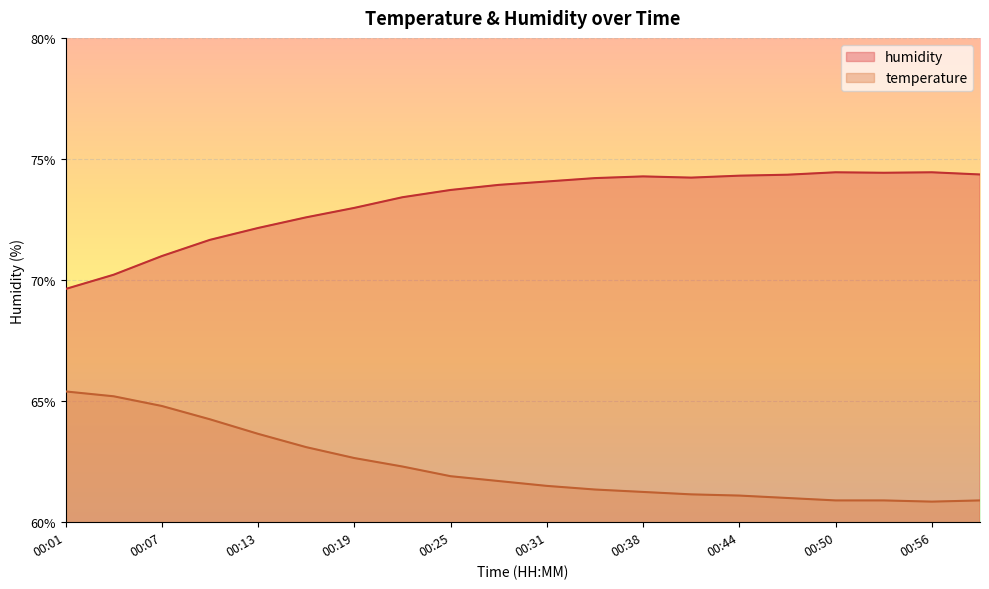

The temperature series shows 65.2 at 00:04. True or false?

True